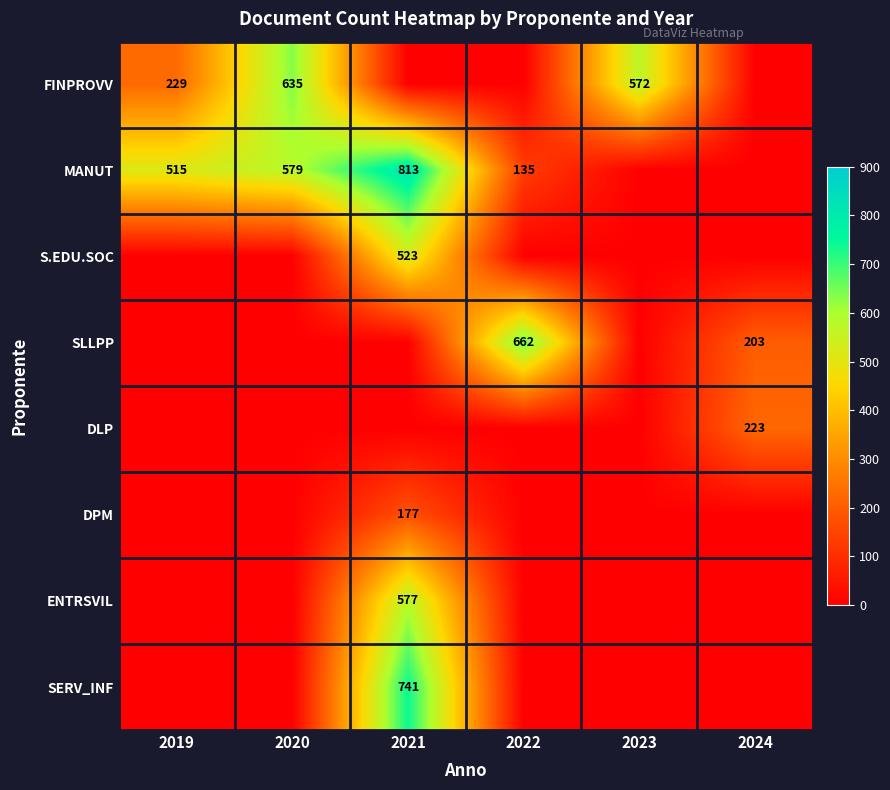

True or false: DLP has a value of 223 at 2024.

True